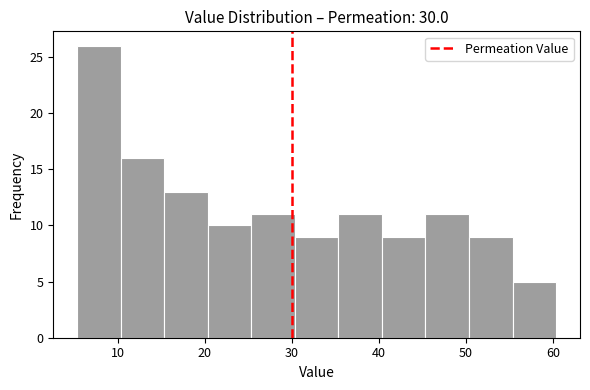

What is the height of the bar covering 15 to 20 on the x-axis? Neither the bar edges nor the heights are printed on the chart, so give them approximately, as read against the axes.

13